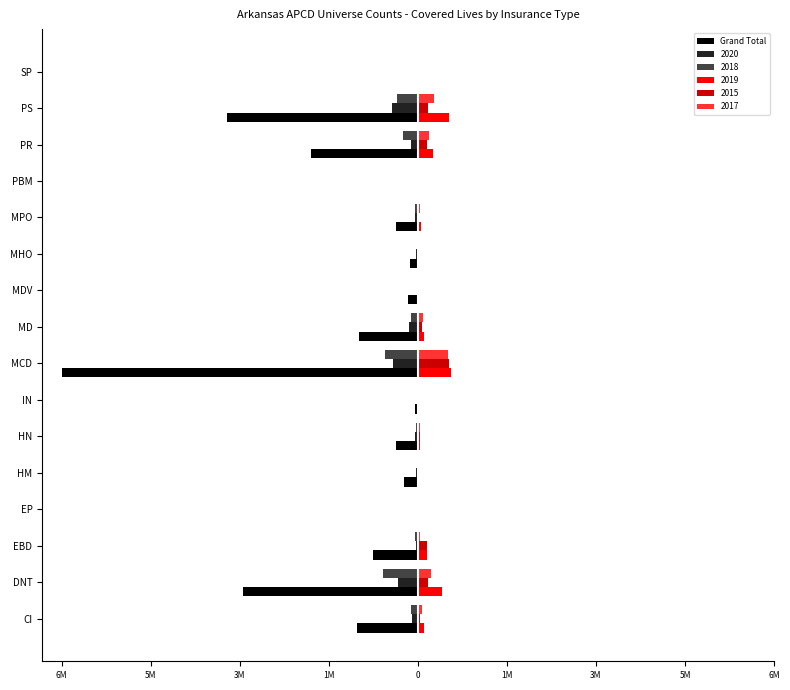

What are all the series names shown in the legend?

Grand Total, 2020, 2018, 2019, 2015, 2017